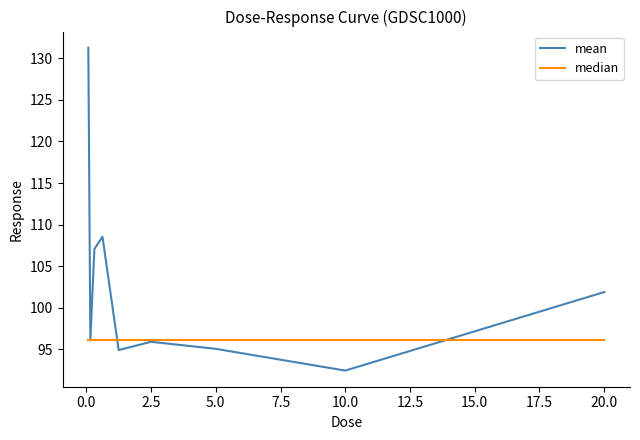

What is the sum of all median values?

864.9